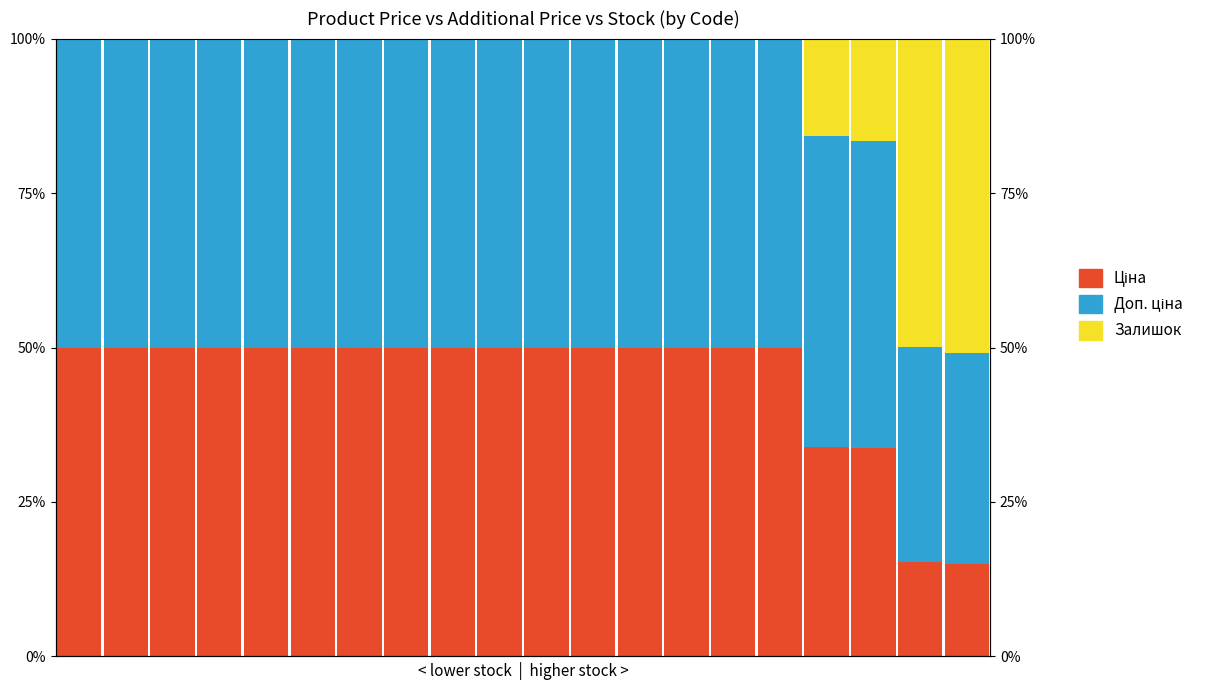

Which series has the largest range (max minus min)?

Залишок